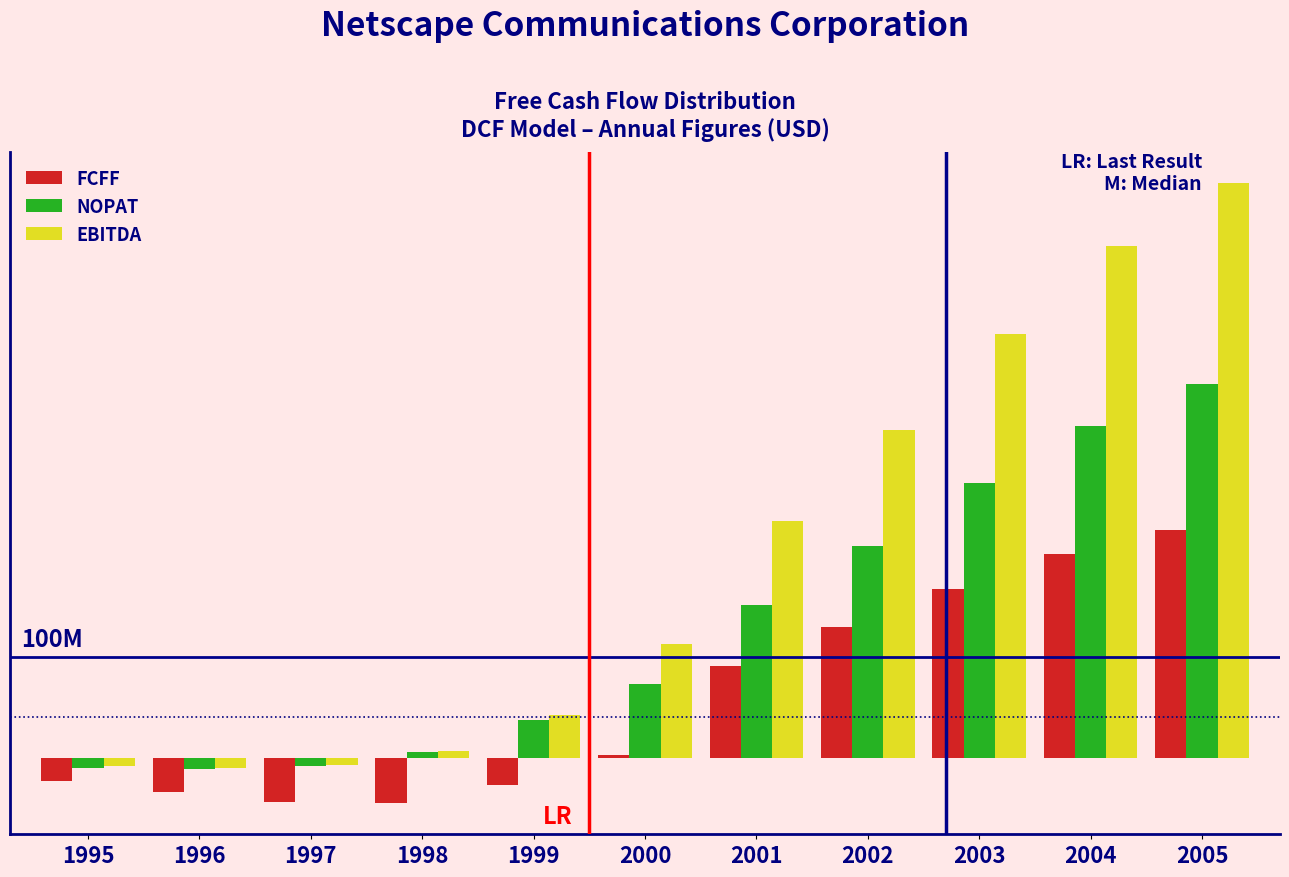

Does the chart contain stacked bars?

No